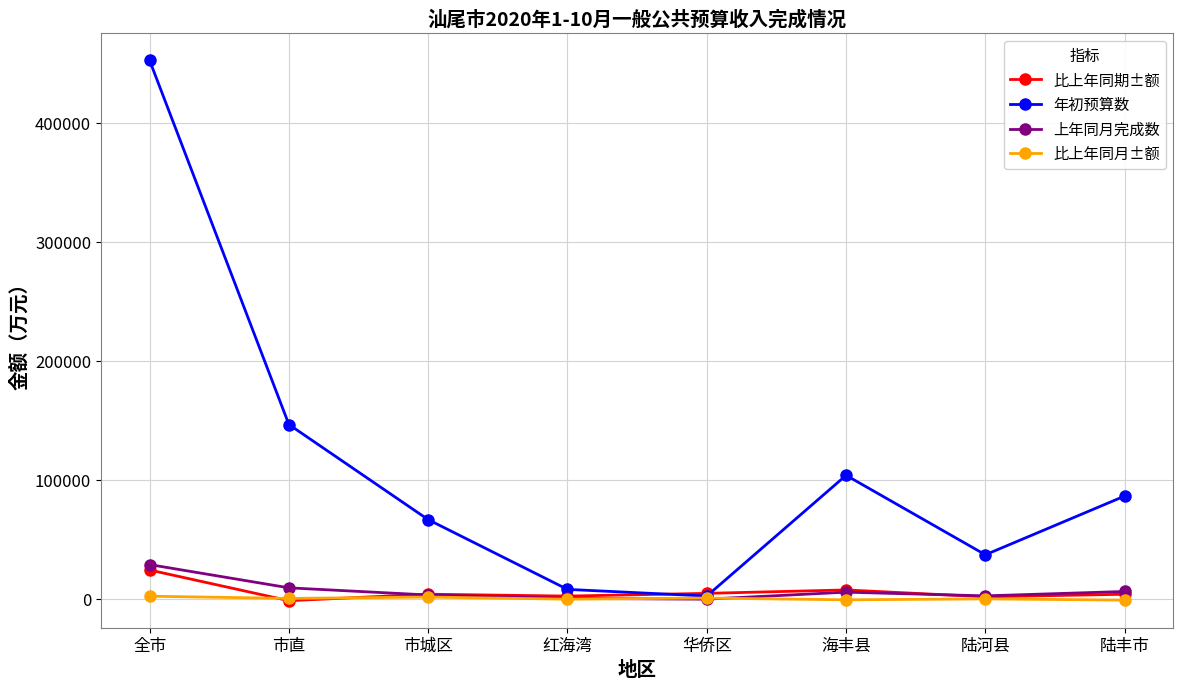

What is the difference between the 比上年同期±额 values at 市城区 and 红海湾?

1599